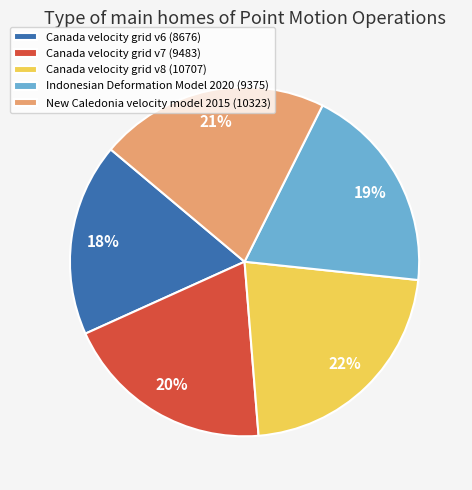

Is it true that Canada velocity grid v7 is 6% of the pie?

False